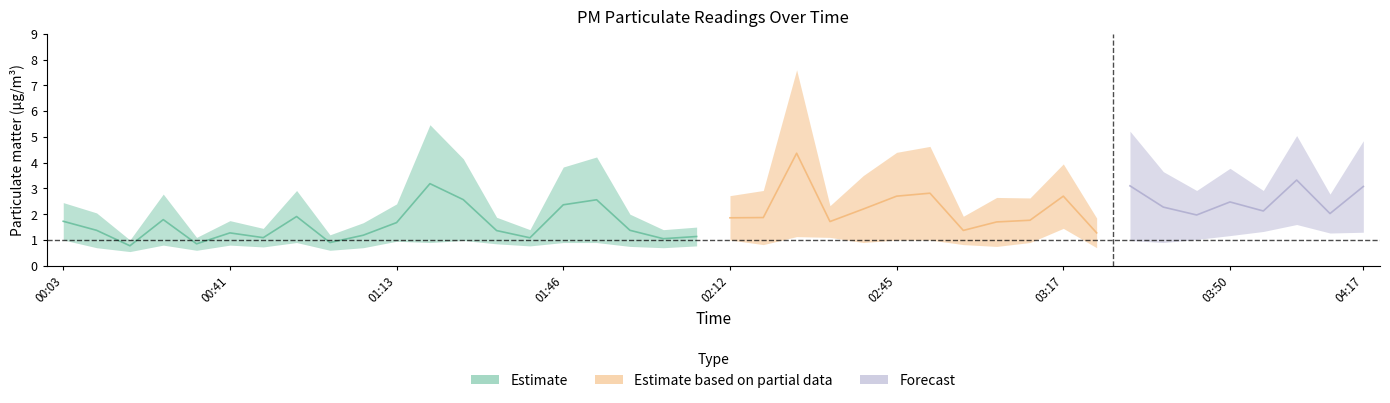

Where is the first local minimum for P1?

00:19